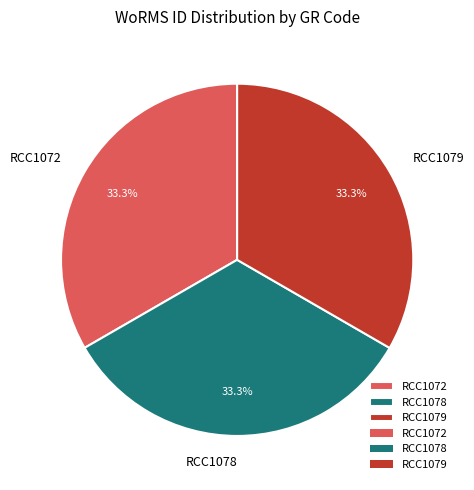

Approximately how many times larger is the value at RCC1072 compared to RCC1078?

1.0